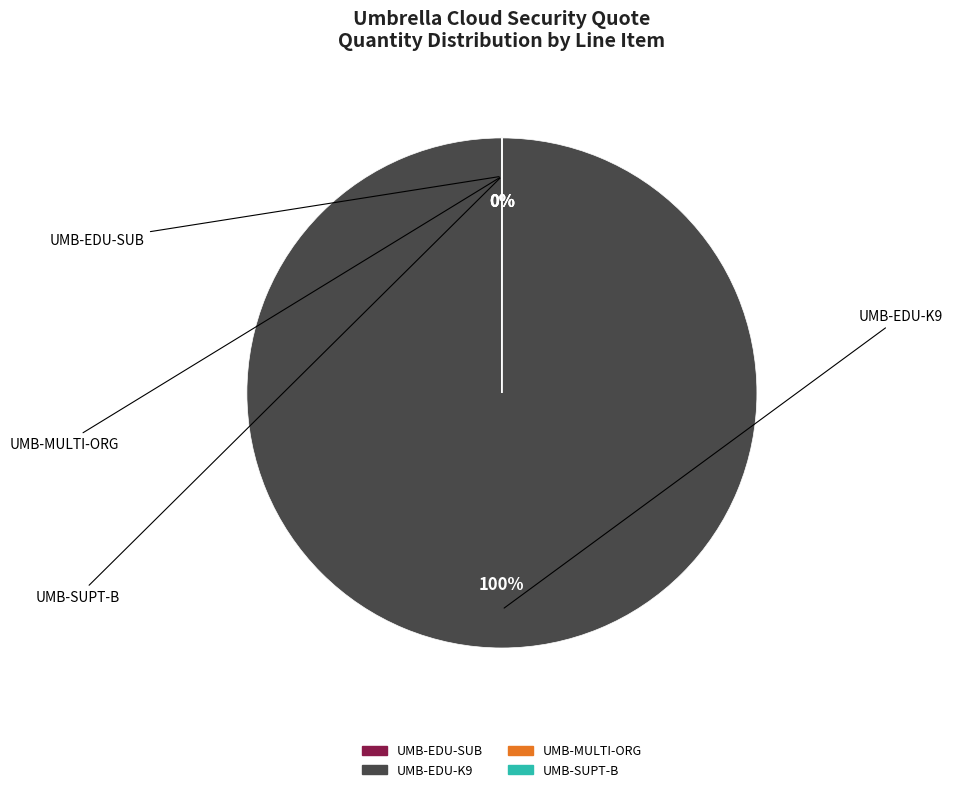

To the nearest percent, what is the average slice percentage?

25%